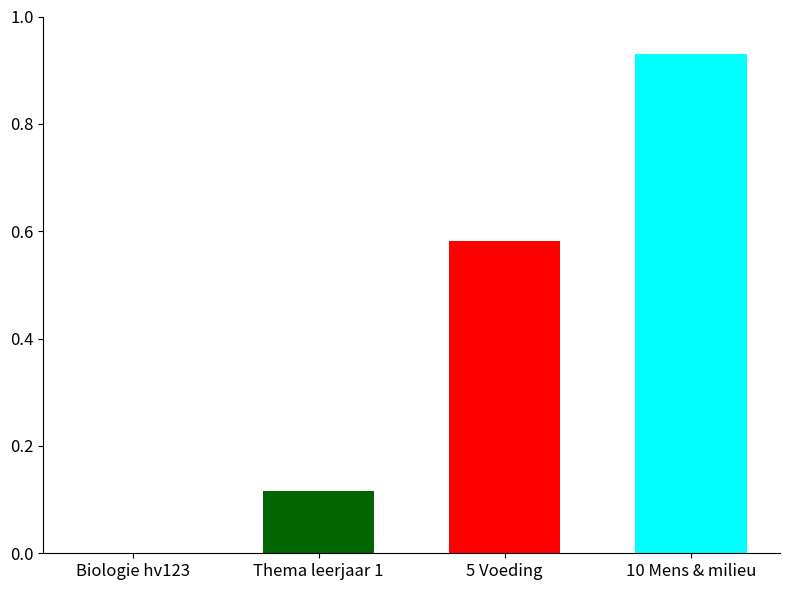

Does the chart contain stacked bars?

No